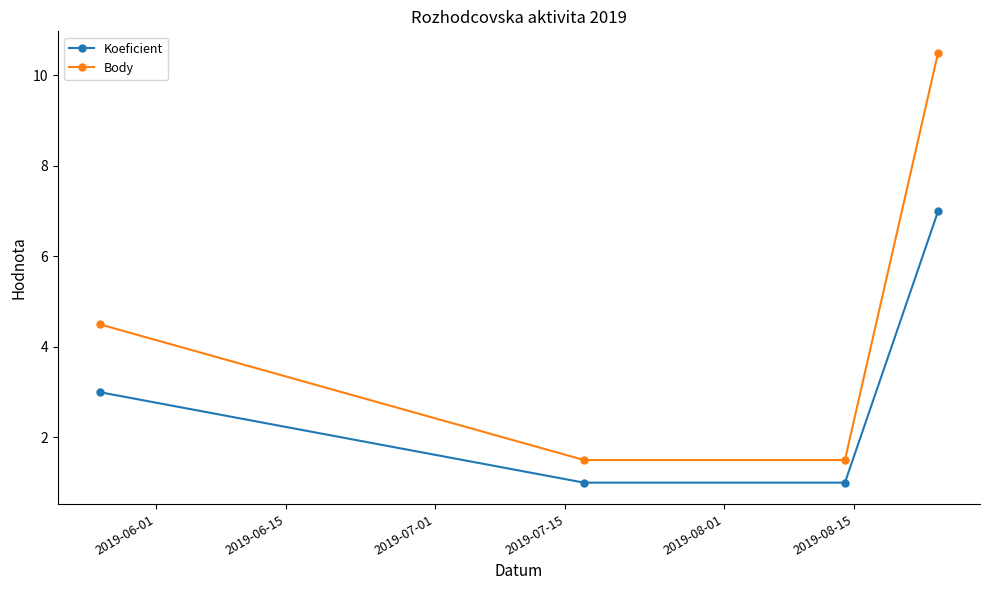

Count the number of data series in this chart.

2